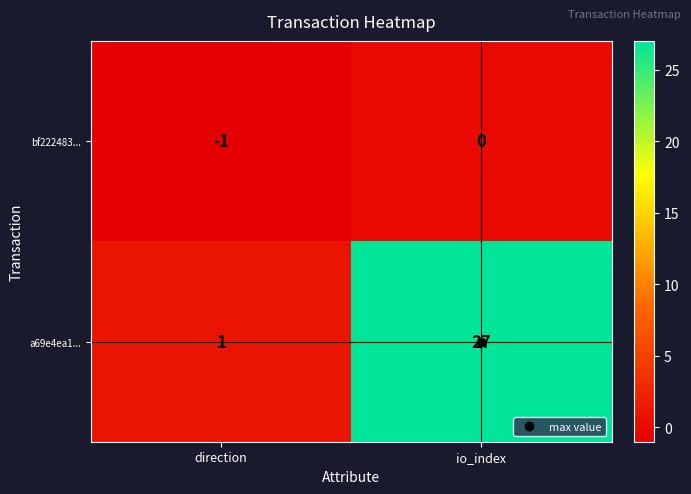

True or false: bf222483... has a value of 1 at io_index.

False